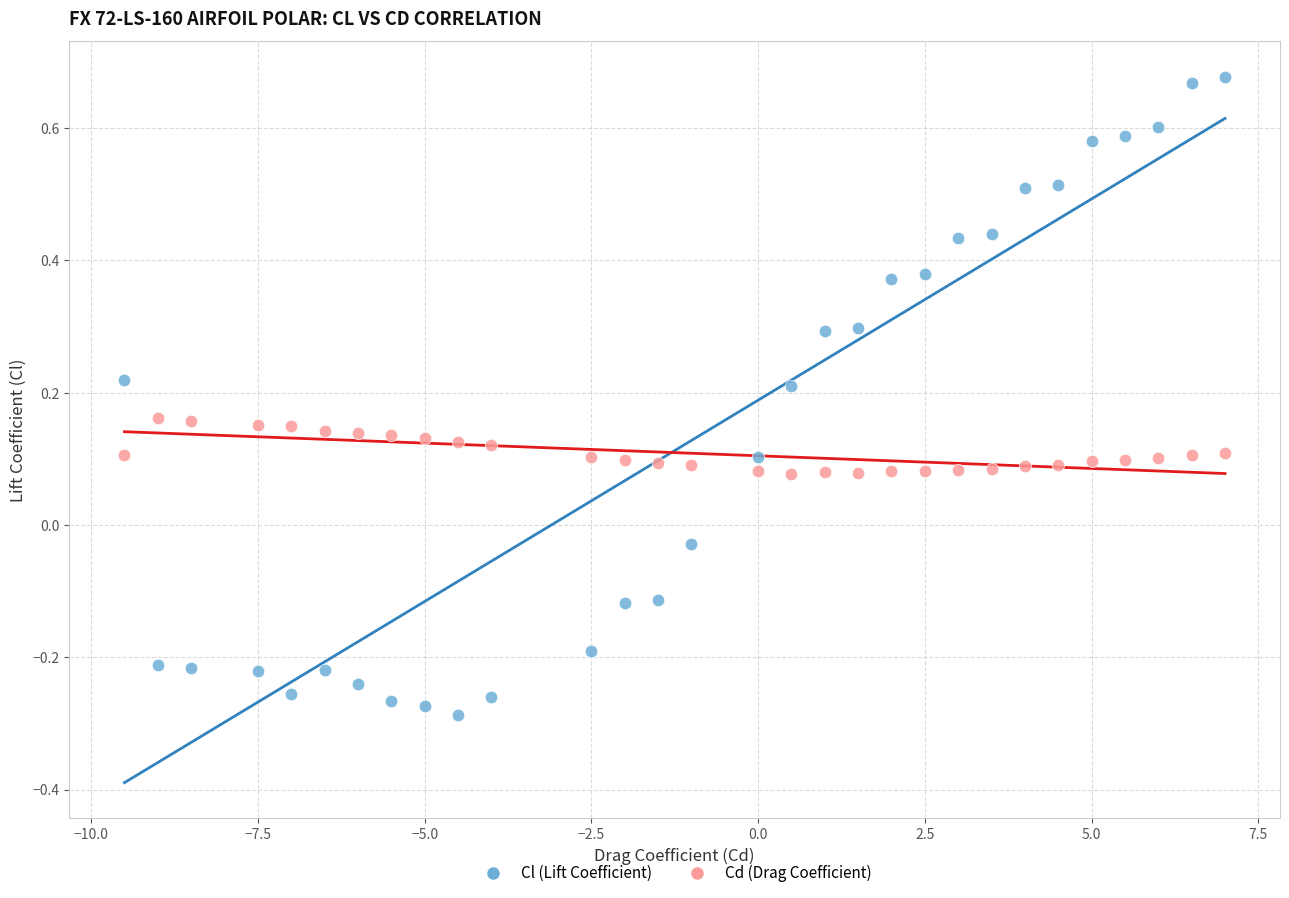

Across all data points, what is the range of Y values (max minus min)?

1.0